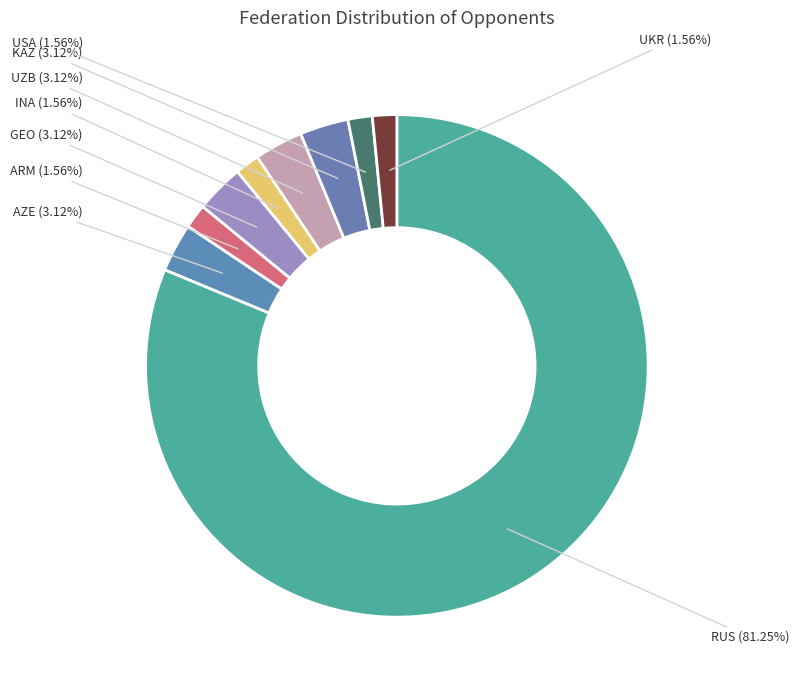

Which has a higher value, UKR or KAZ?

KAZ